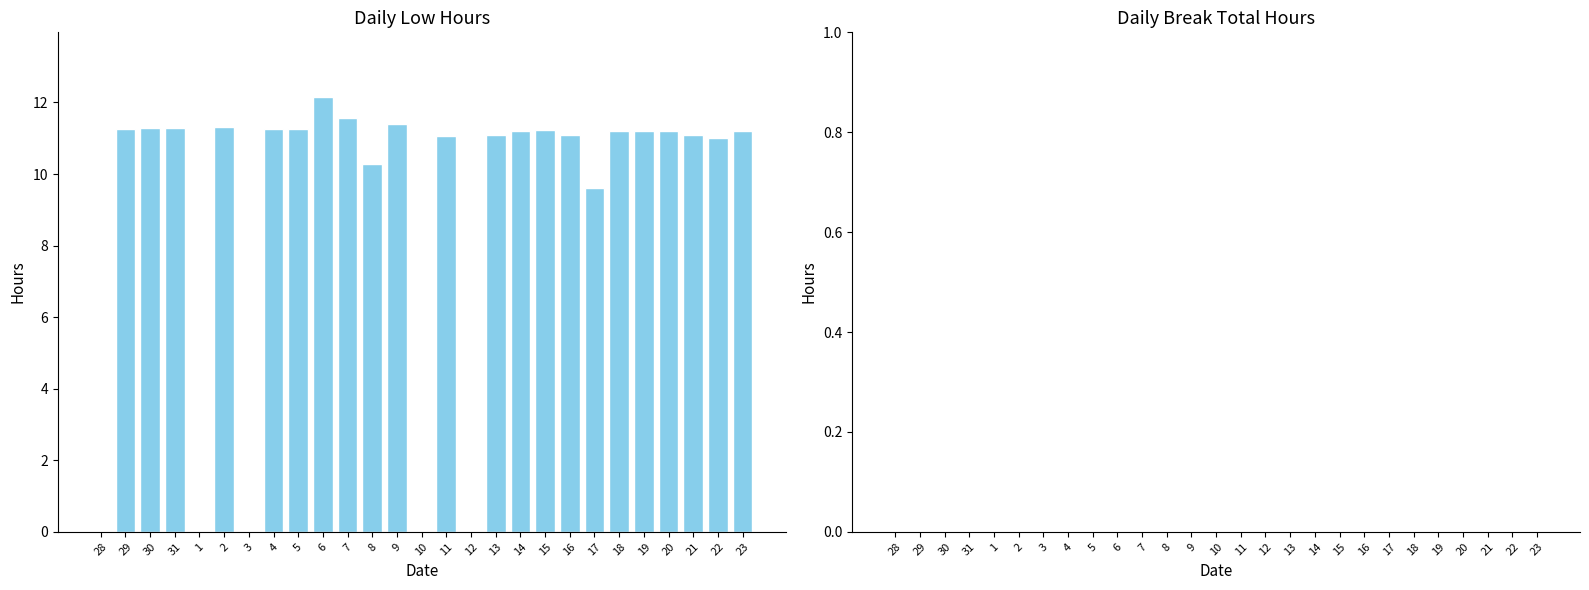

How many distinct data groups are displayed?

1